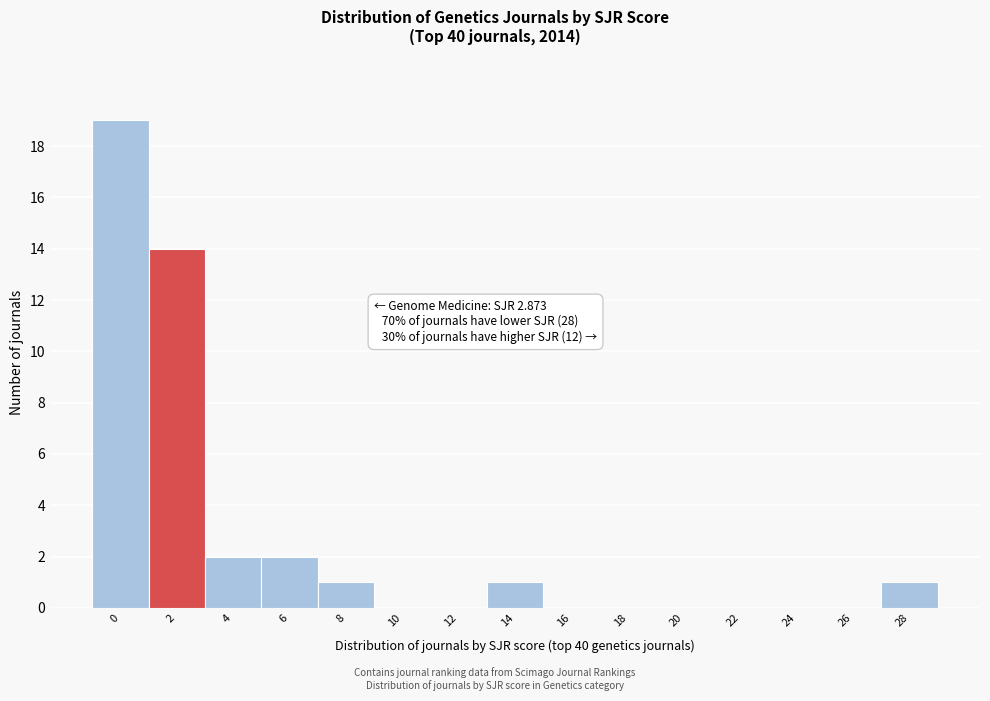

Reading left to right, extract all data points from this chart.

0=19	2=14	4=2	6=2	8=1	10=0	12=0	14=1	16=0	18=0	20=0	22=0	24=0	26=0	28=1